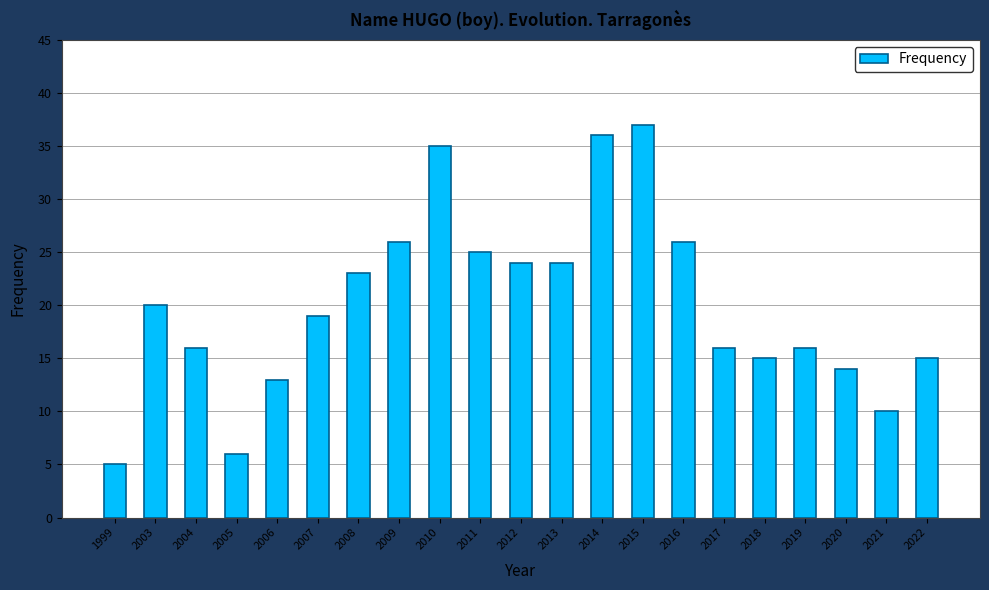

What is the change in value from 2006 to 2008?

+10